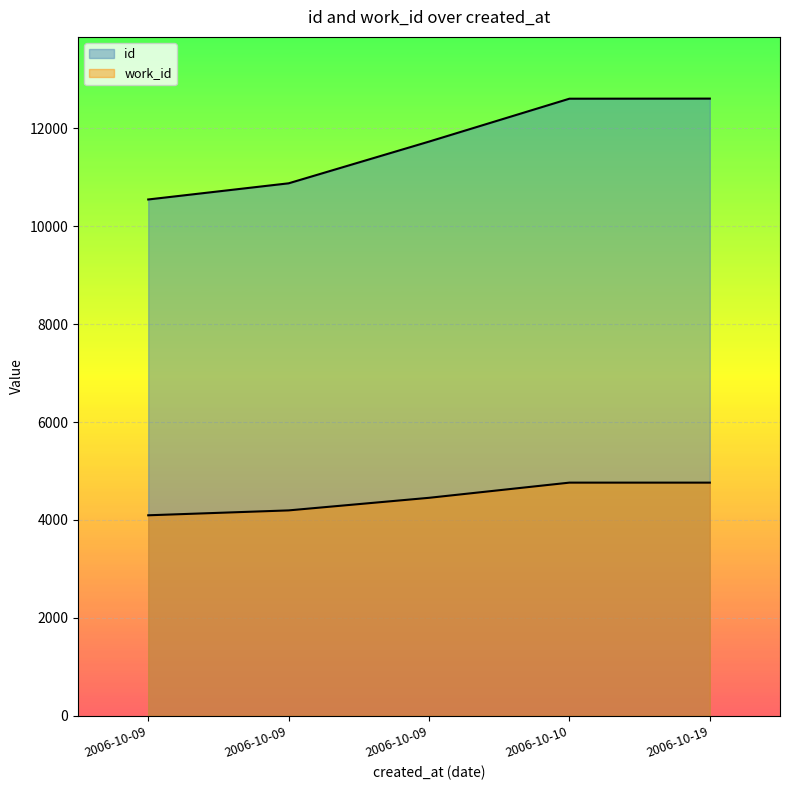

What is the sum of all work_id values?

22266